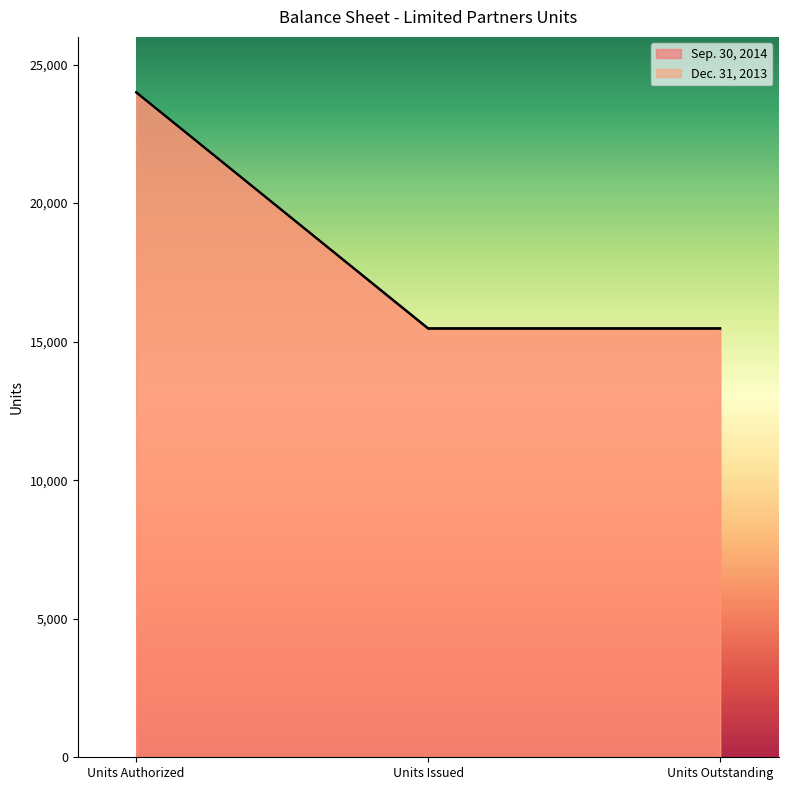

Which series has the widest spread of values?

Sep. 30, 2014